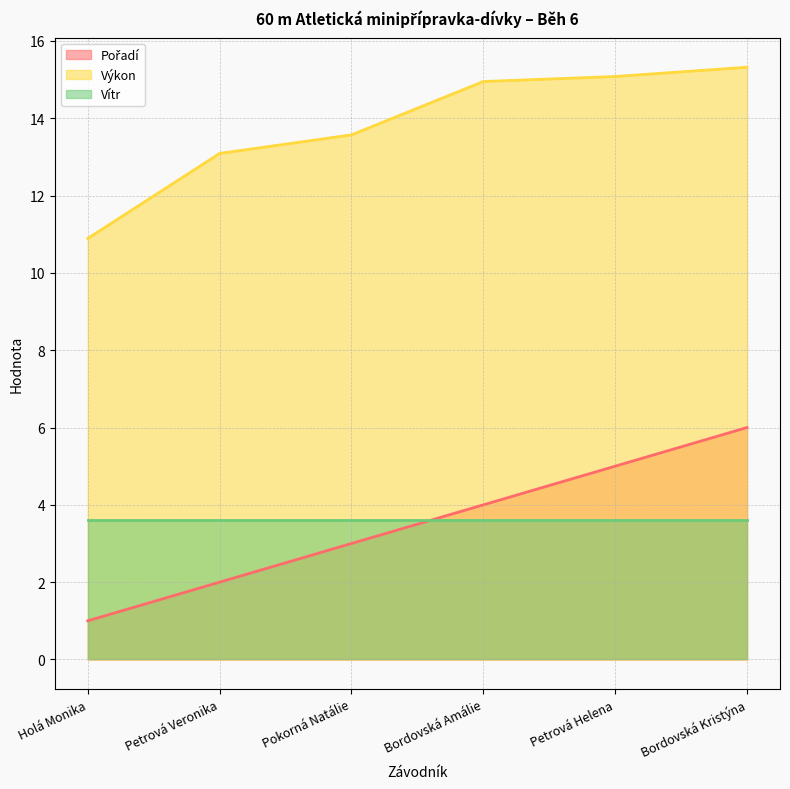

What is the label of the 3rd point from the right?

Bordovská Amálie